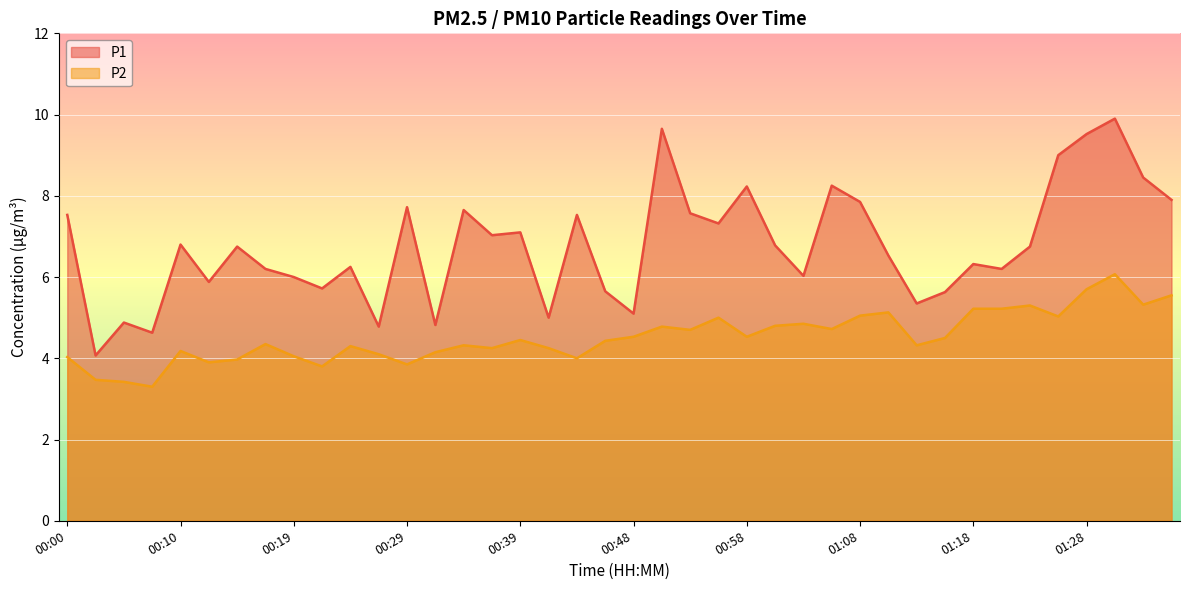

What is the value of the P1 point at the 1st from the left?

7.5